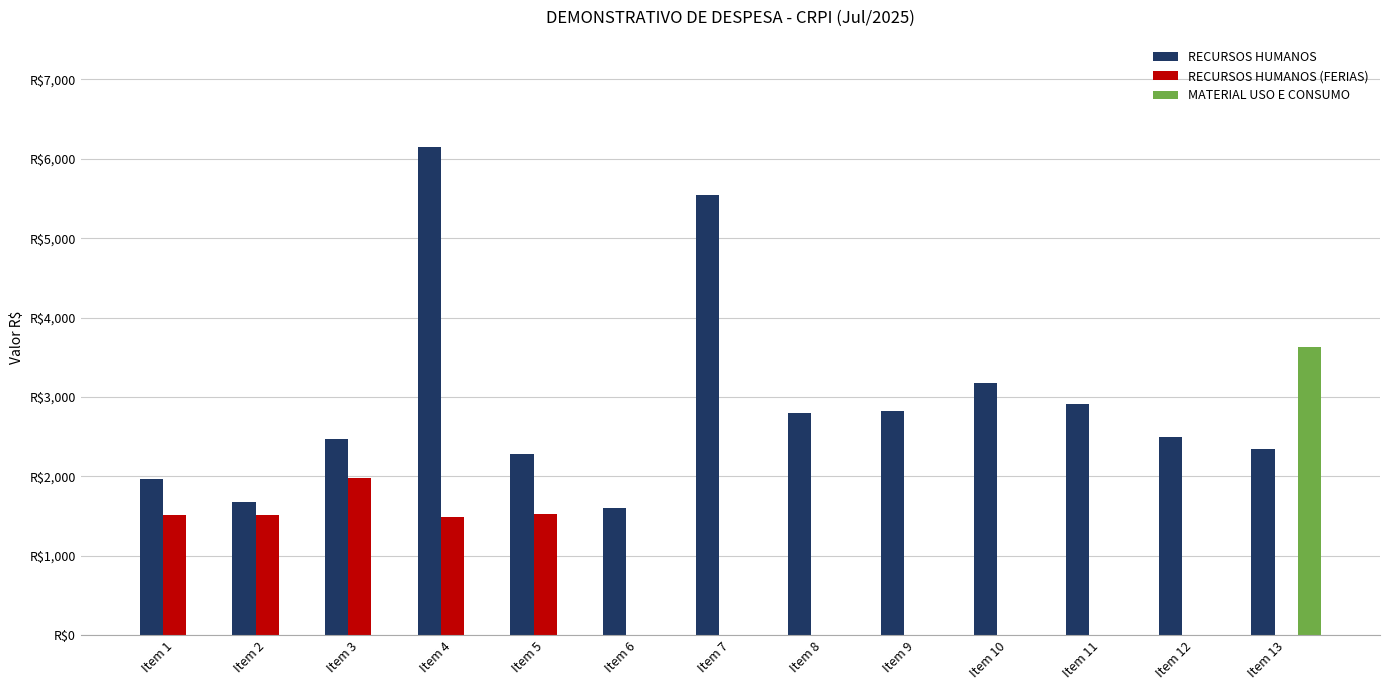

Which series has the largest total across all categories?

RECURSOS HUMANOS